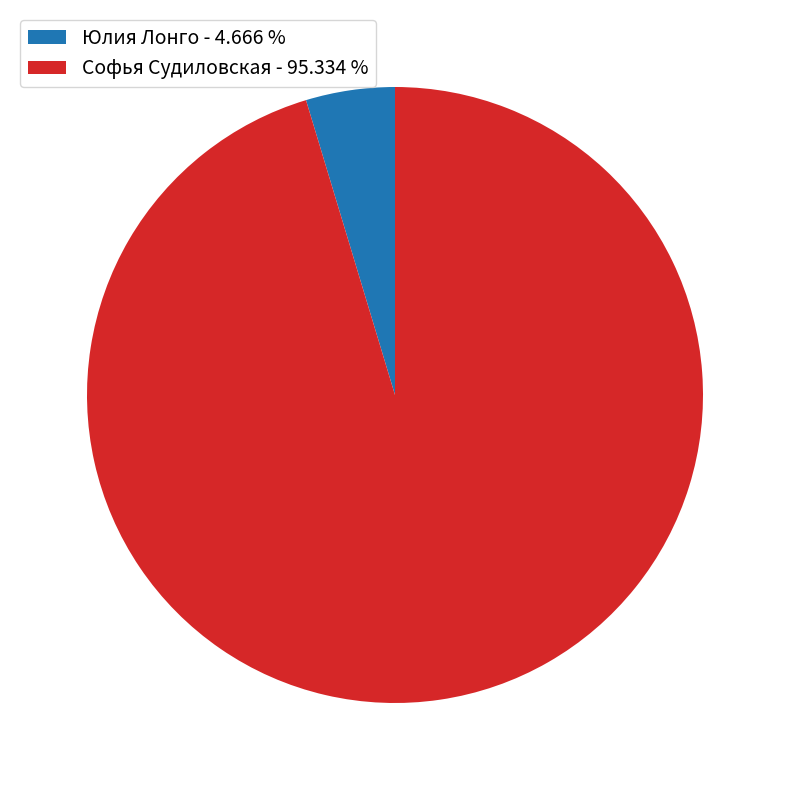

Does any single category account for the majority?

Yes